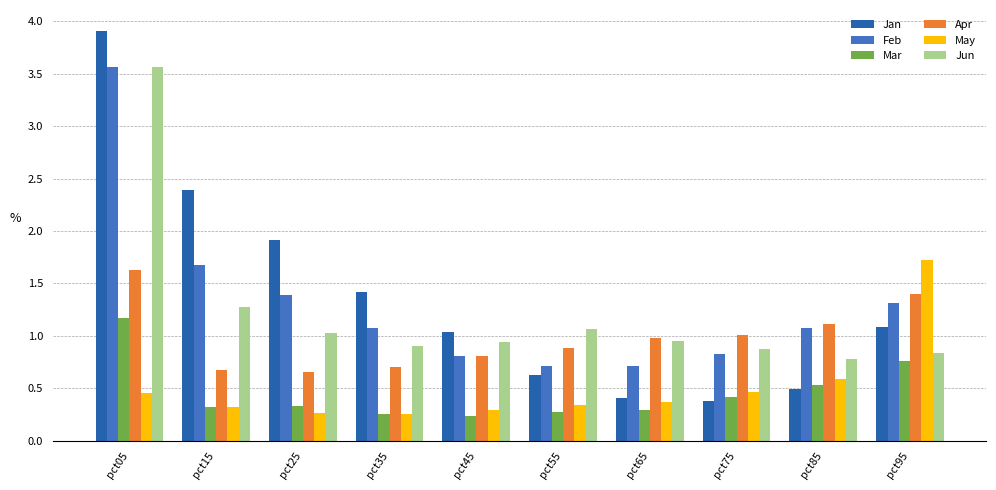

The Mar series shows 0.3 at pct35. True or false?

True